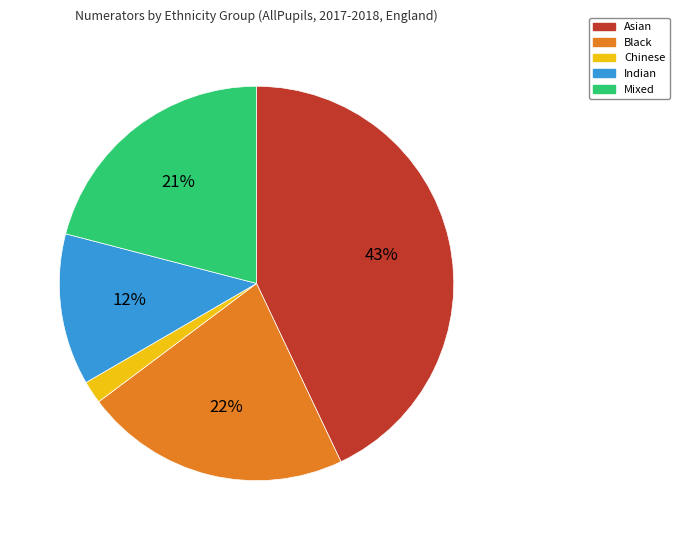

To the nearest percent, what is the combined percentage of Black and Indian?

34%